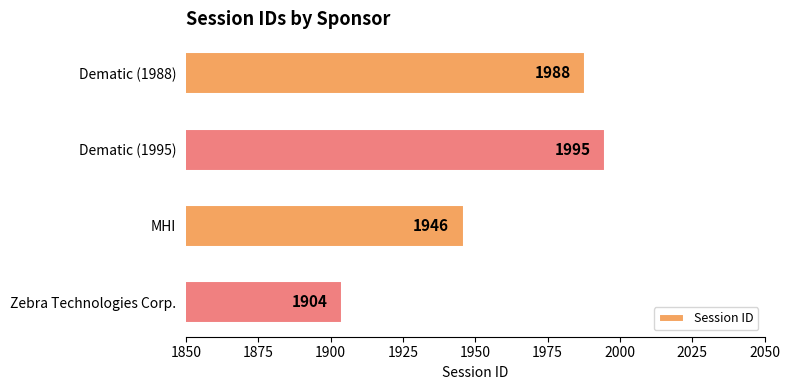

True or false: the data shows 1988 at Dematic (1988).

True